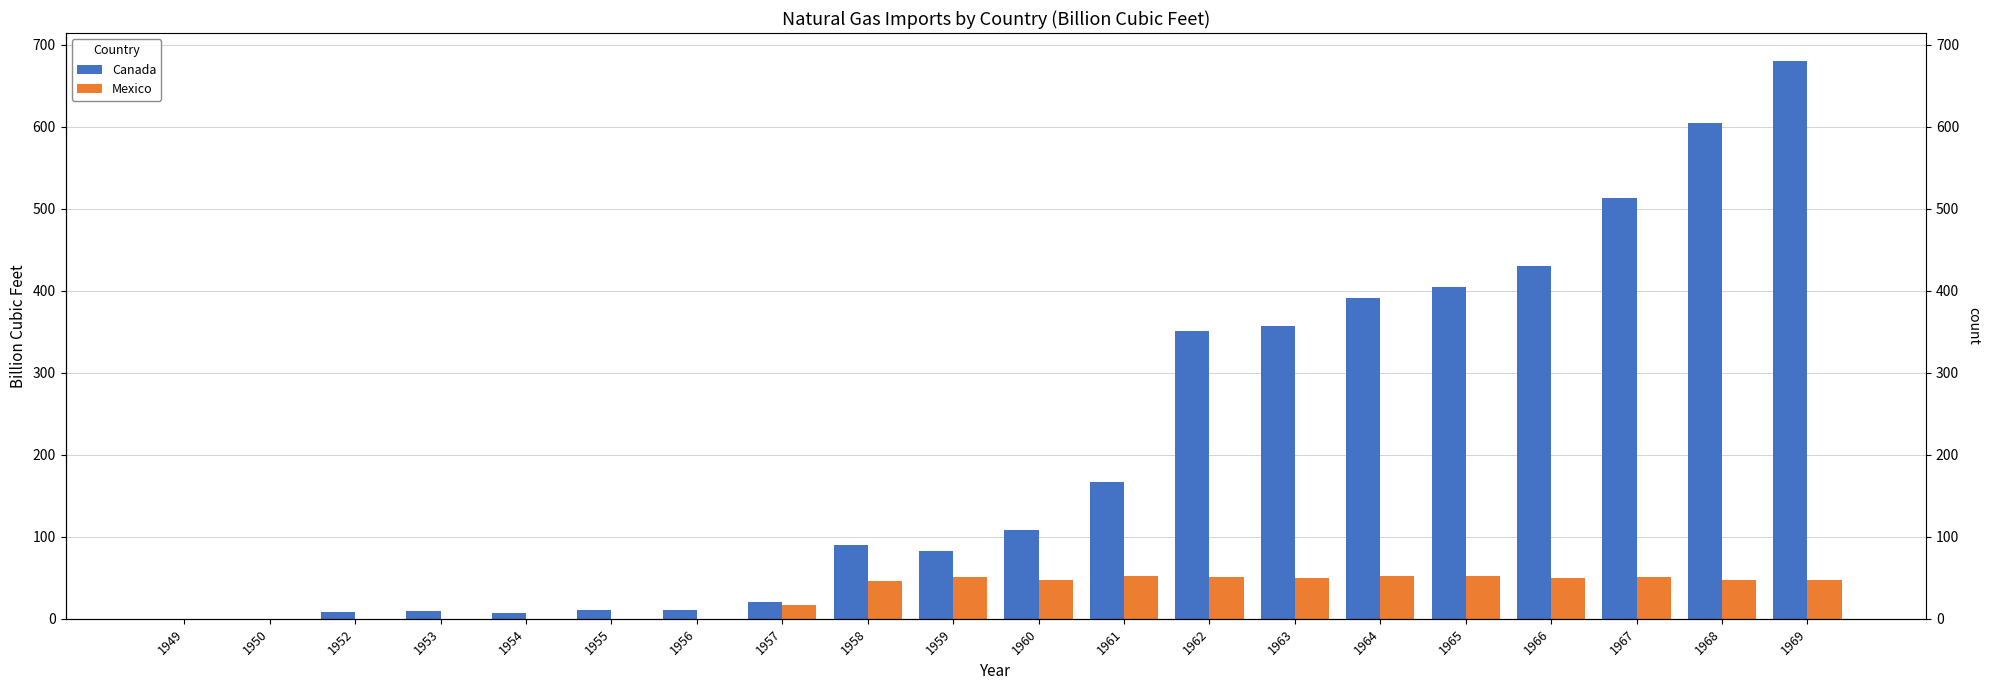

How many data points does each series have?

20